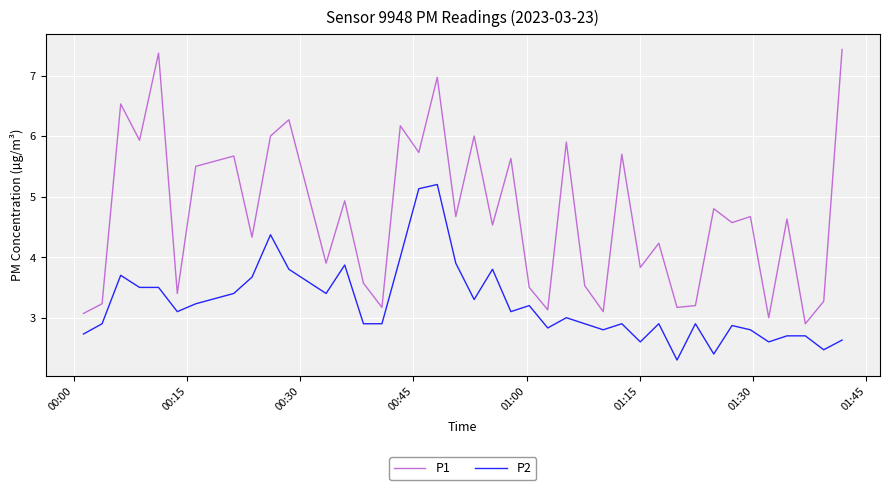

True or false: P2 has more than 0 interior local peaks.

True